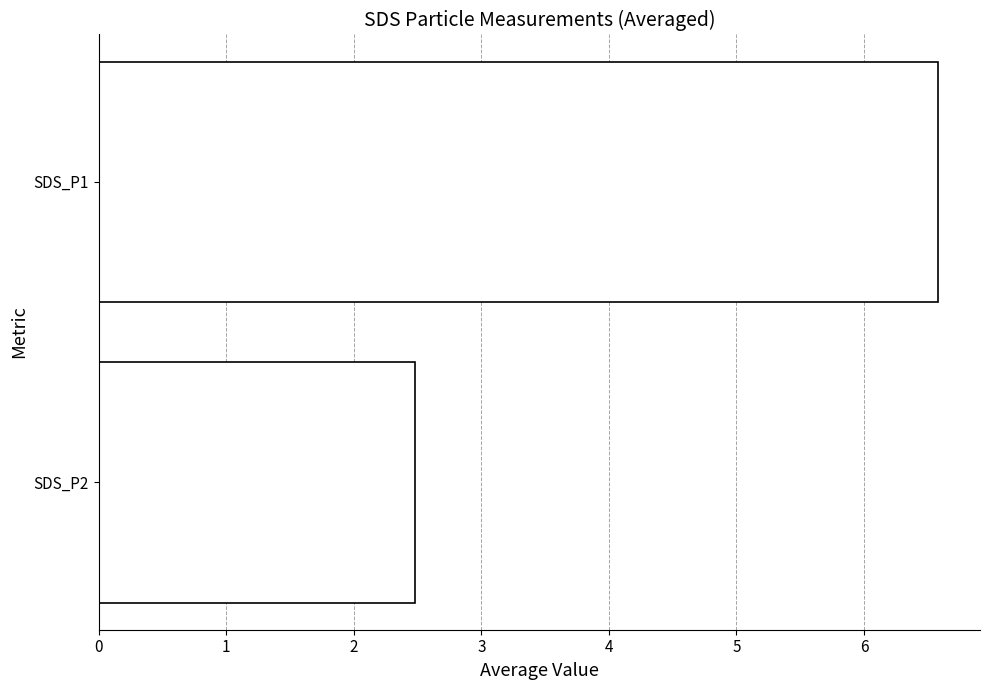

Reading bottom to top, list all the values displayed in this chart.

2.5	6.6